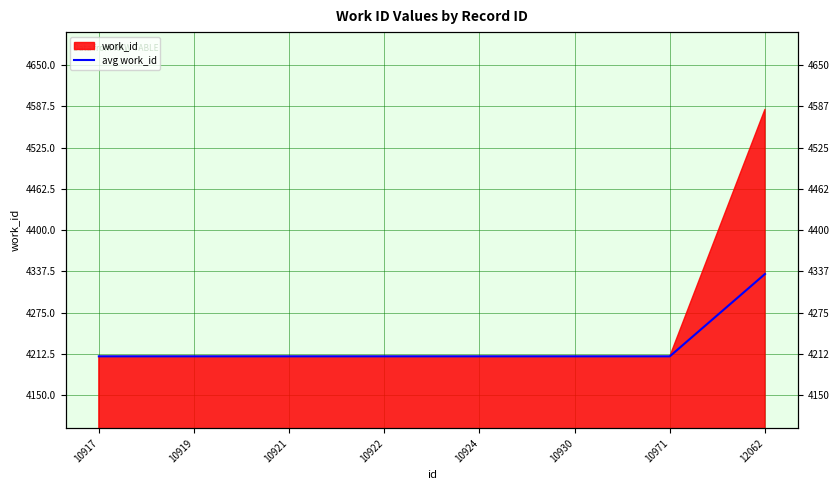

Rank the categories by value from highest to lowest.

12062, 10917, 10919, 10921, 10922, 10924, 10930, 10971